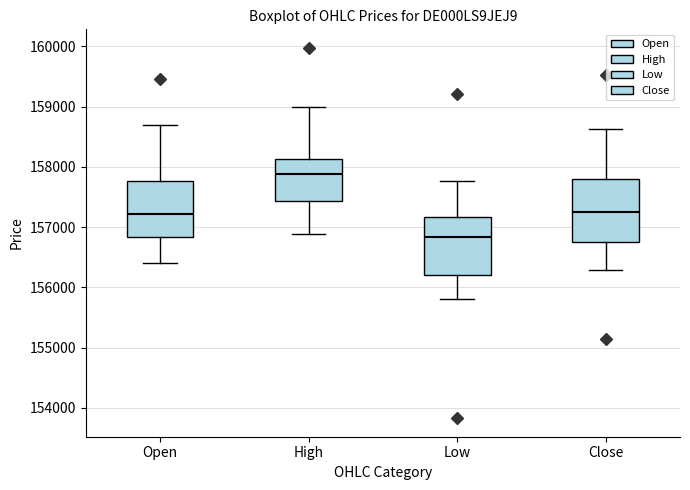

Where is the lower edge of the box for High on the y-axis? The values are not printed on the chart, so give them approximately, as read against the axis.

157400